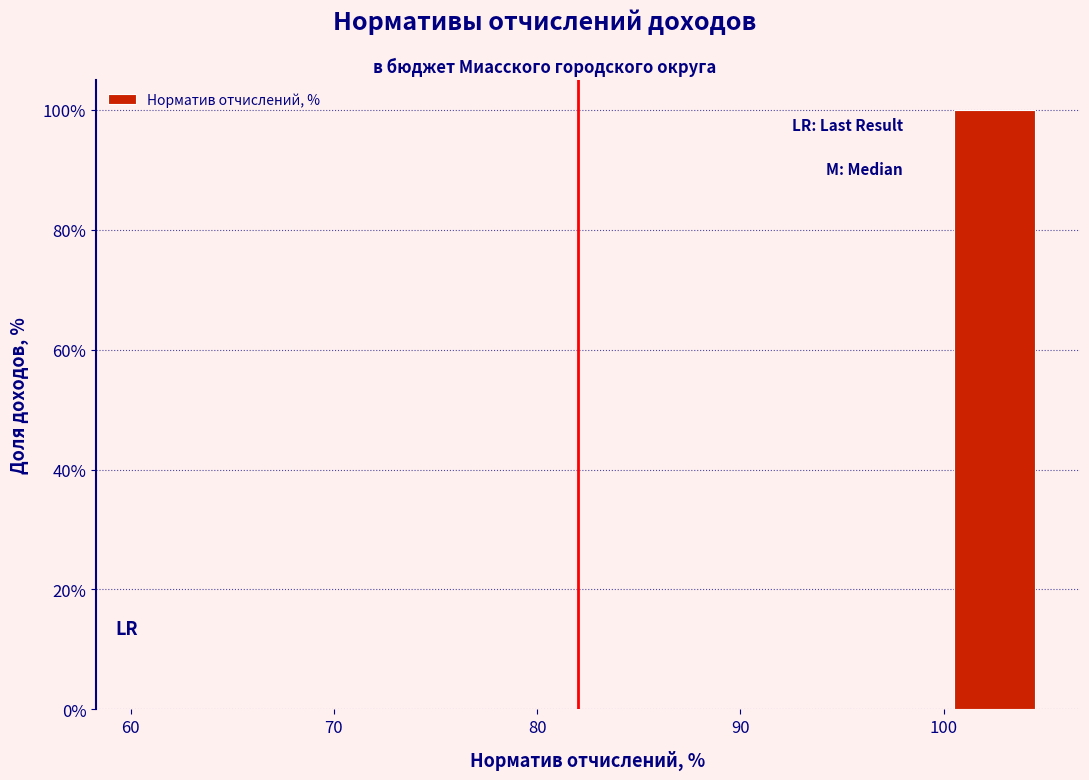

Which range on the x-axis has the tallest bar?

100 to 105